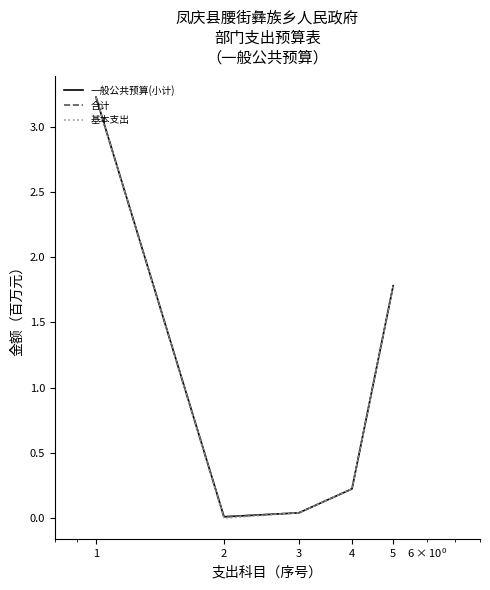

Reading left to right, what are all the values shown in this chart?

一般公共预算(小计): 1=3.2	2=0.0	3=0.0	4=0.2	5=1.8
合计: 1=3.2	2=0.0	3=0.0	4=0.2	5=1.8
基本支出: 1=3.2	2=0.0	3=0.0	4=0.2	5=1.8